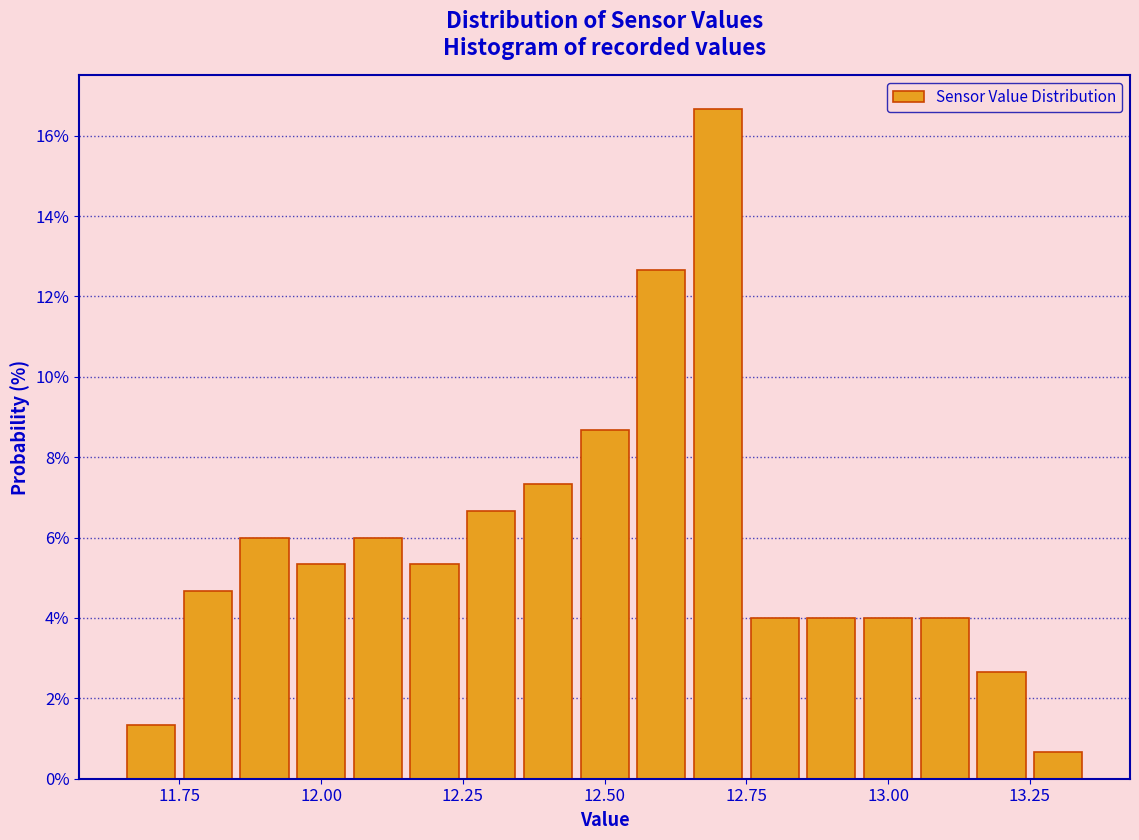

Read against the x-axis, roughly where is the centre of the tallest bar?

12.70